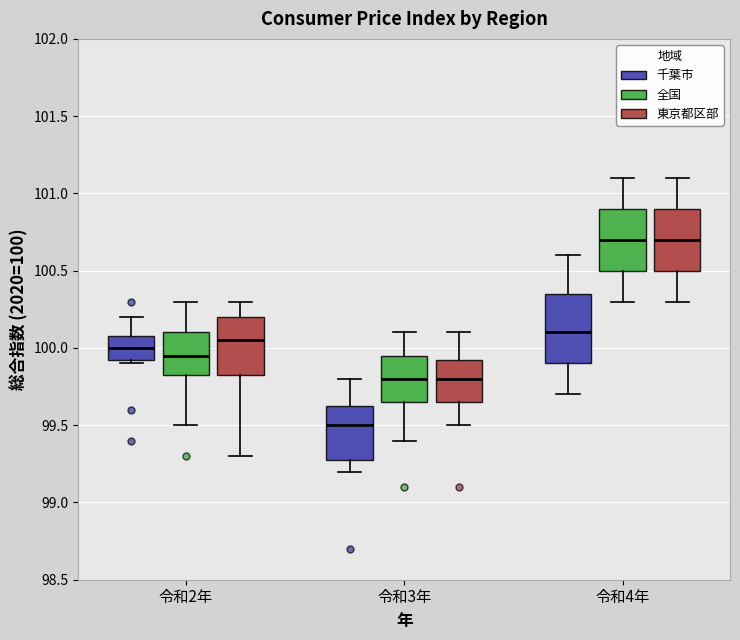

Reading left to right, transcribe this box plot: for each box, give where its median line is, the range the box spans, and where its two whiskers end, as read against the y-axis. The values are not printed on the chart, so give them approximately, as read against the axis.

令和2年 (千葉市): median 100.00, box 99.95 to 100.10, whiskers 99.90 to 100.20
令和2年 (全国): median 99.95, box 99.85 to 100.10, whiskers 99.50 to 100.30
令和2年 (東京都区部): median 100.05, box 99.85 to 100.20, whiskers 99.30 to 100.30
令和3年 (千葉市): median 99.50, box 99.30 to 99.65, whiskers 99.20 to 99.80
令和3年 (全国): median 99.80, box 99.65 to 99.95, whiskers 99.40 to 100.10
令和3年 (東京都区部): median 99.80, box 99.65 to 99.95, whiskers 99.50 to 100.10
令和4年 (千葉市): median 100.10, box 99.90 to 100.35, whiskers 99.70 to 100.60
令和4年 (全国): median 100.70, box 100.50 to 100.90, whiskers 100.30 to 101.10
令和4年 (東京都区部): median 100.70, box 100.50 to 100.90, whiskers 100.30 to 101.10